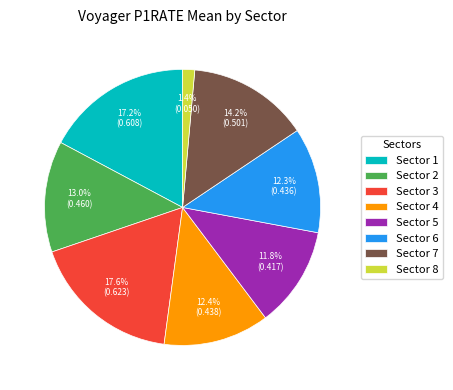

What is the smallest slice in the pie chart?

Sector 8